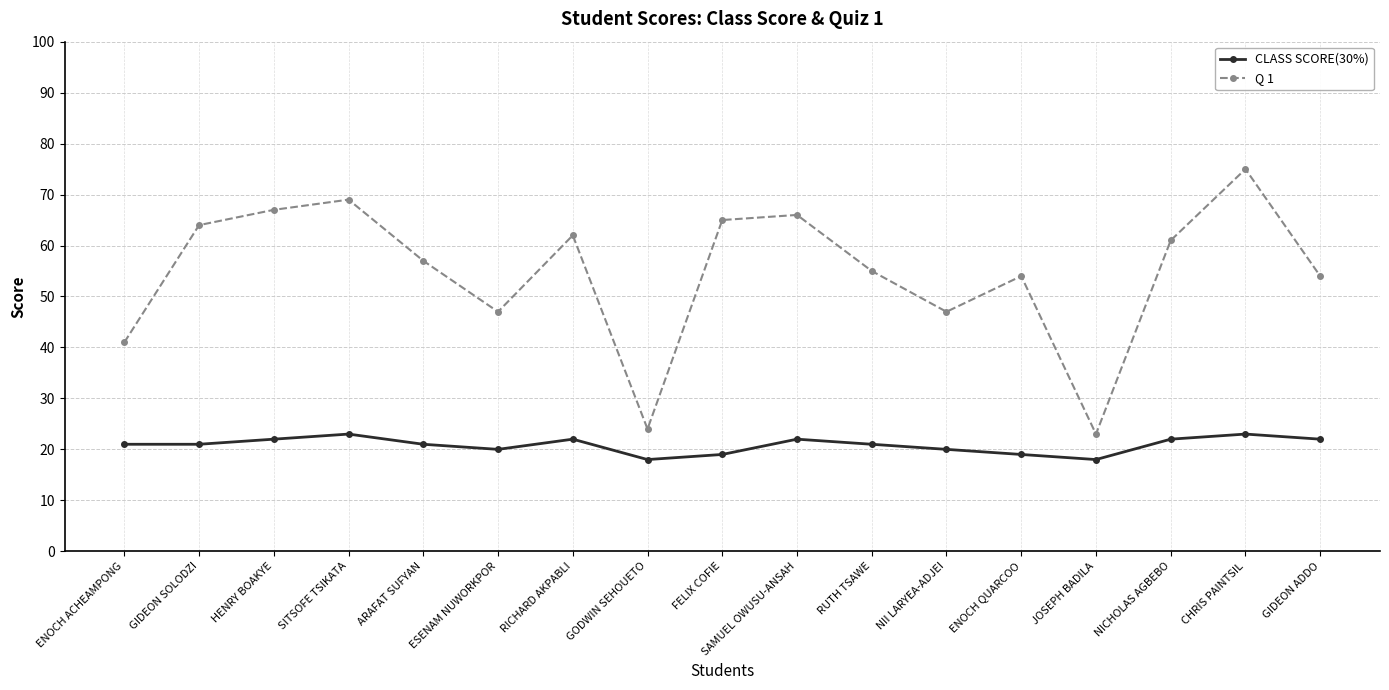

What position from the right is FELIX COFIE?

9